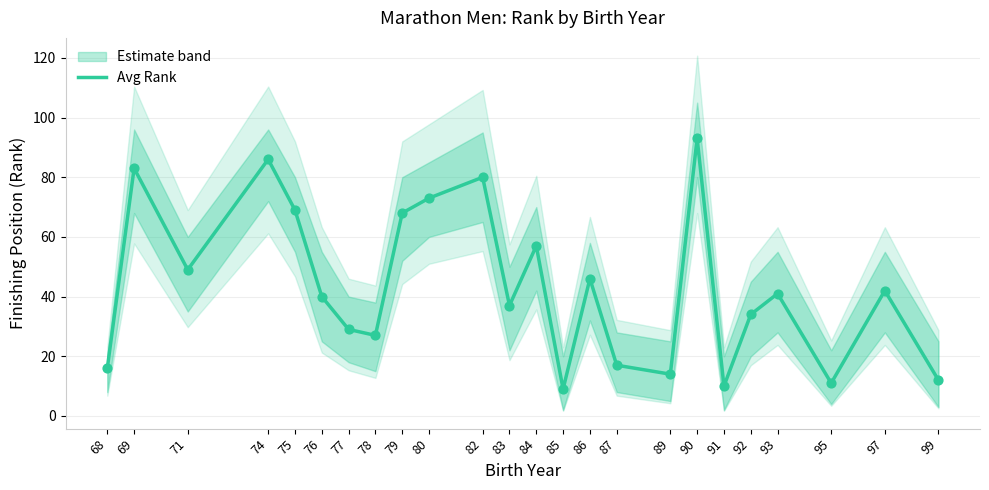

What is the change in value from 68 to 97?

+26